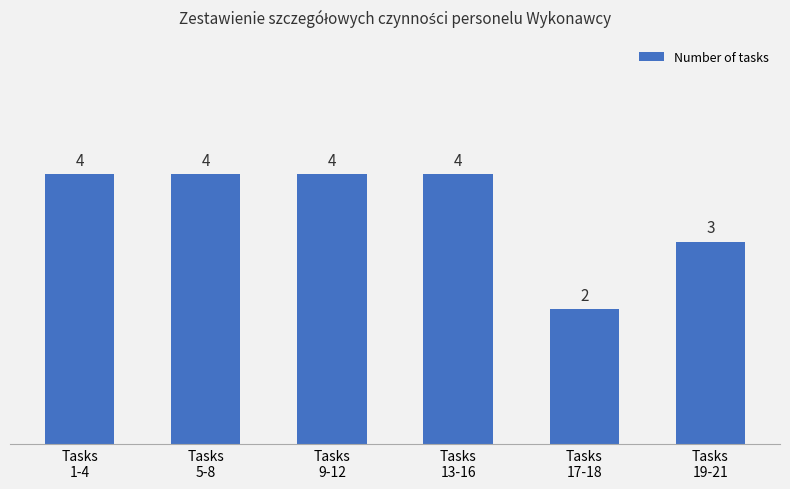

Reading left to right, transcribe all the data shown in this chart.

Tasks
1-4=4	Tasks
5-8=4	Tasks
9-12=4	Tasks
13-16=4	Tasks
17-18=2	Tasks
19-21=3